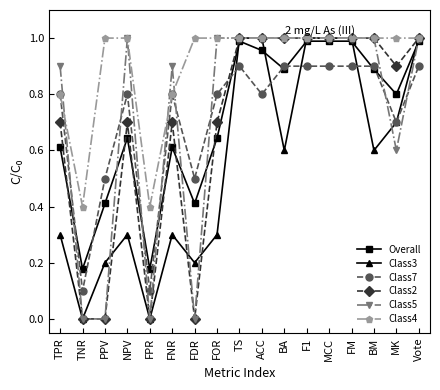

Is the value of Overall at FPR greater than the value of Class4 at PPV?

No